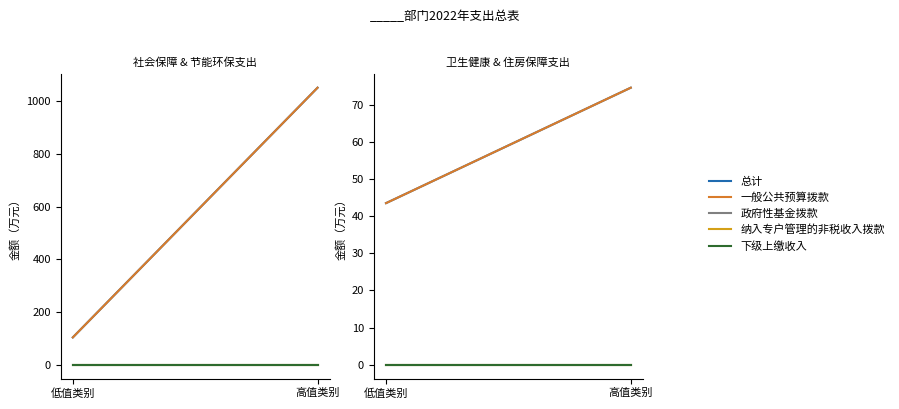

Which series has the largest total across all categories?

总计